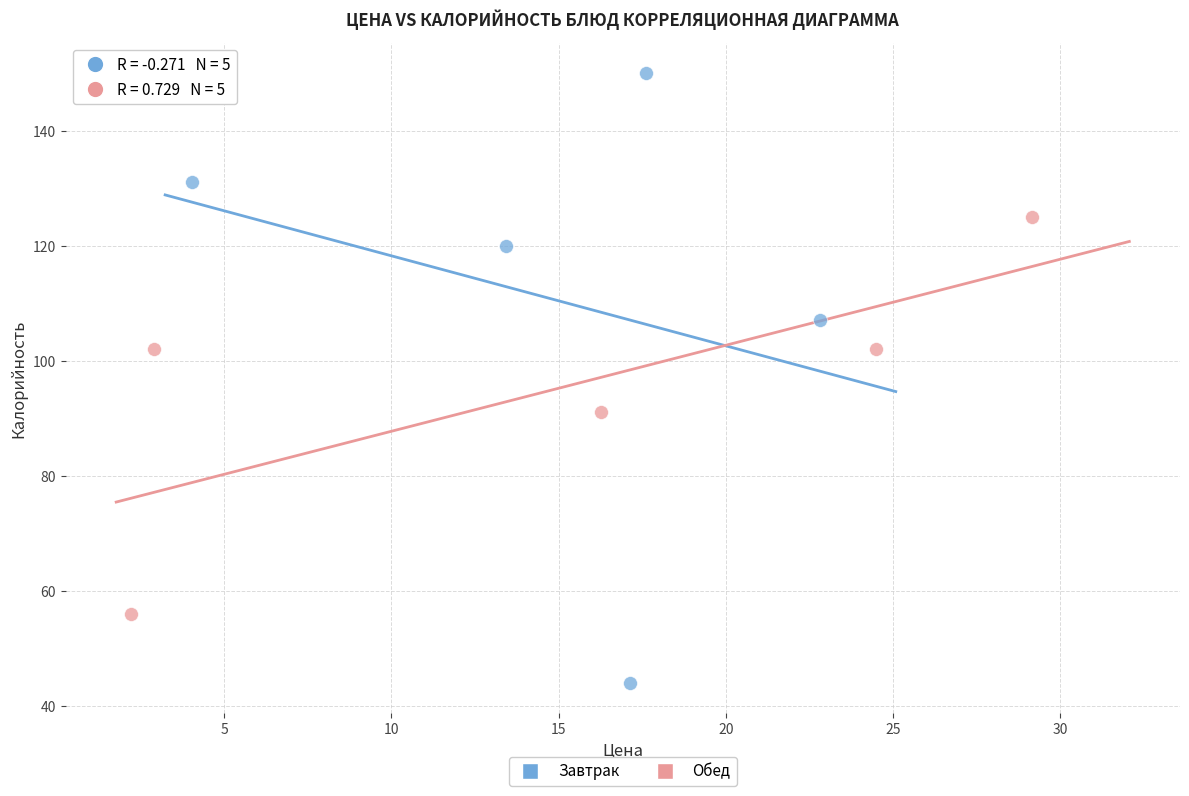

Which series reaches the minimum Y coordinate?

Завтрак